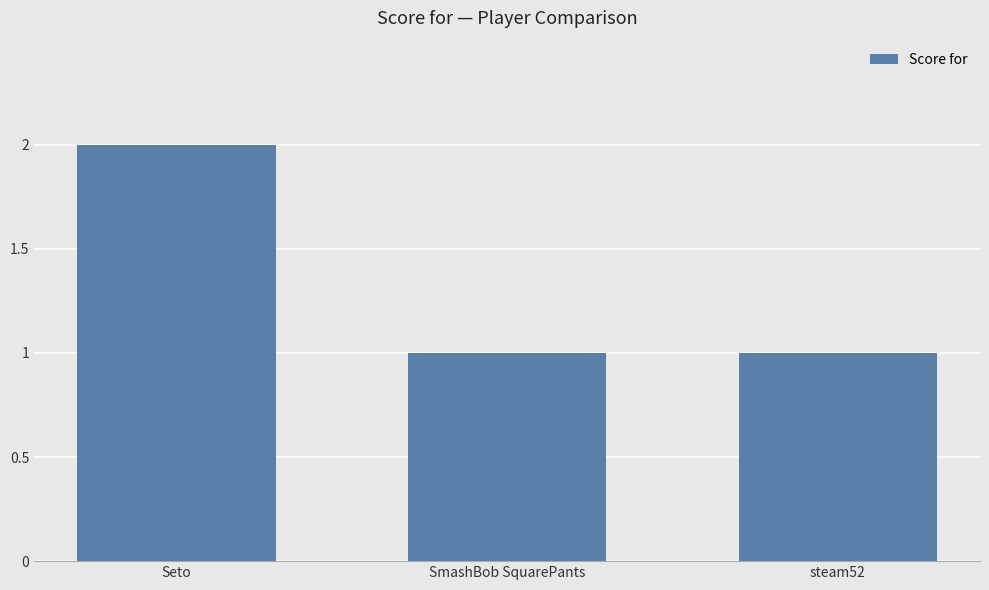

What is the approximate value at Seto?

2